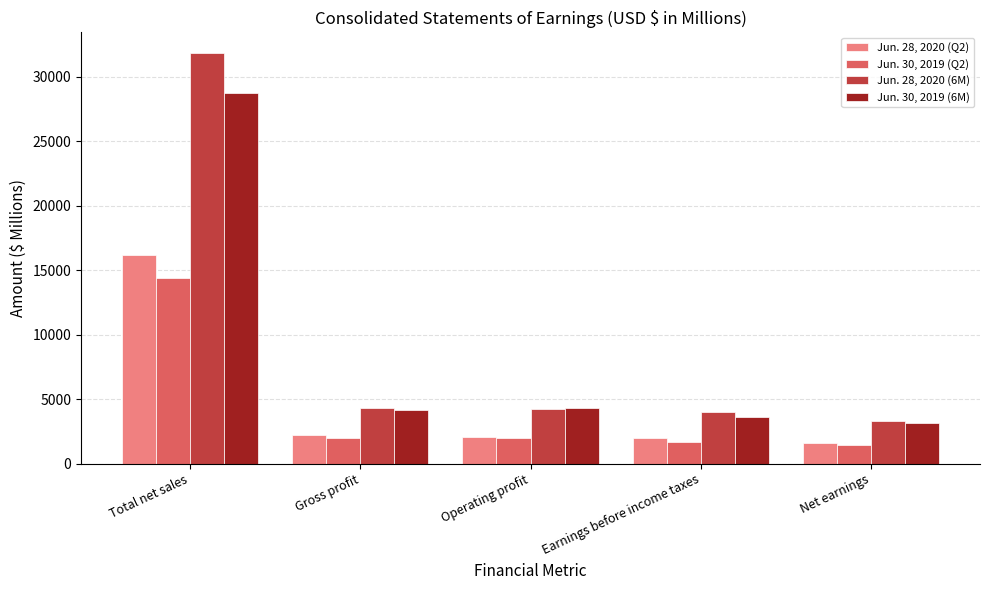

What are all the series names shown in the legend?

Jun. 28, 2020 (Q2), Jun. 30, 2019 (Q2), Jun. 28, 2020 (6M), Jun. 30, 2019 (6M)